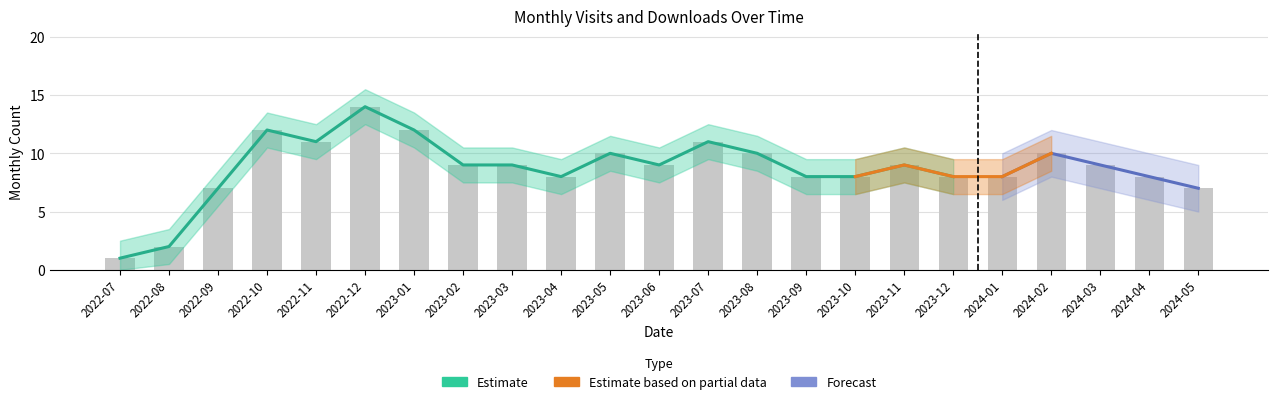

At which category does the chart reach its minimum across all series?

2022-07